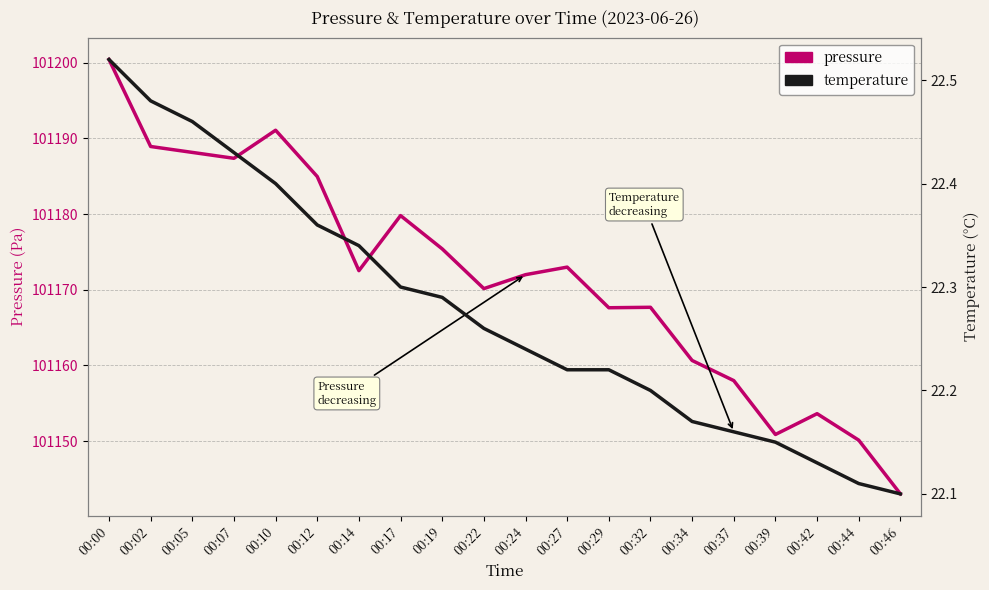

True or false: pressure and temperature intersect in this chart.

False